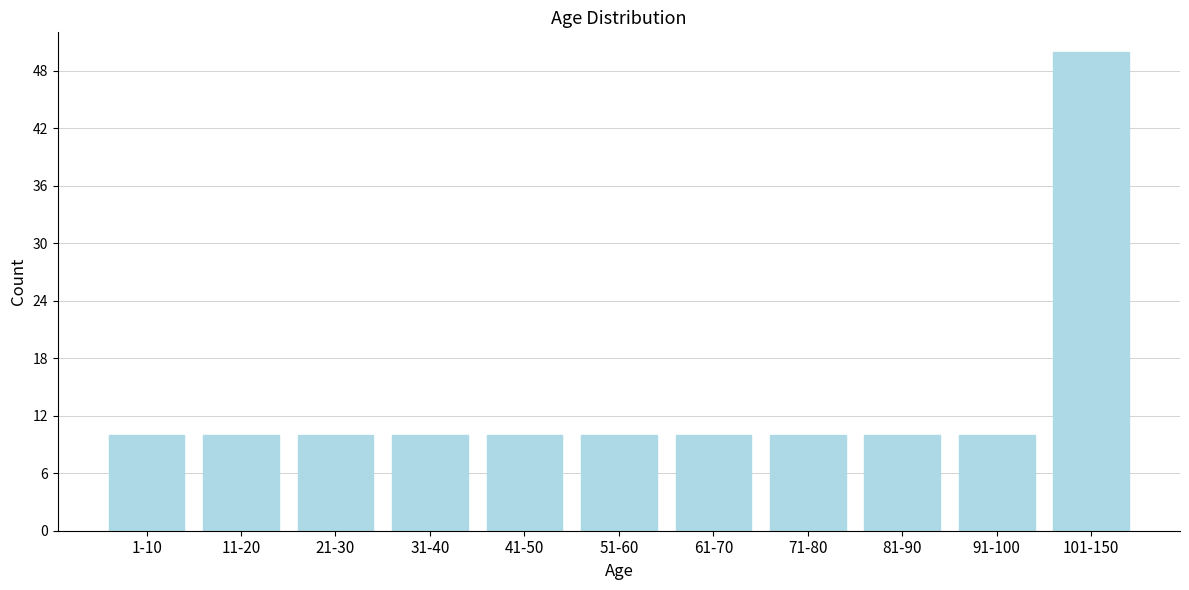

Reading left to right, extract all data points from this chart.

10	10	10	10	10	10	10	10	10	10	50